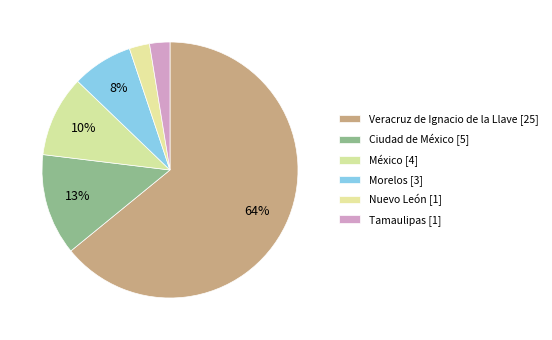

Count the number of slices in the pie.

6